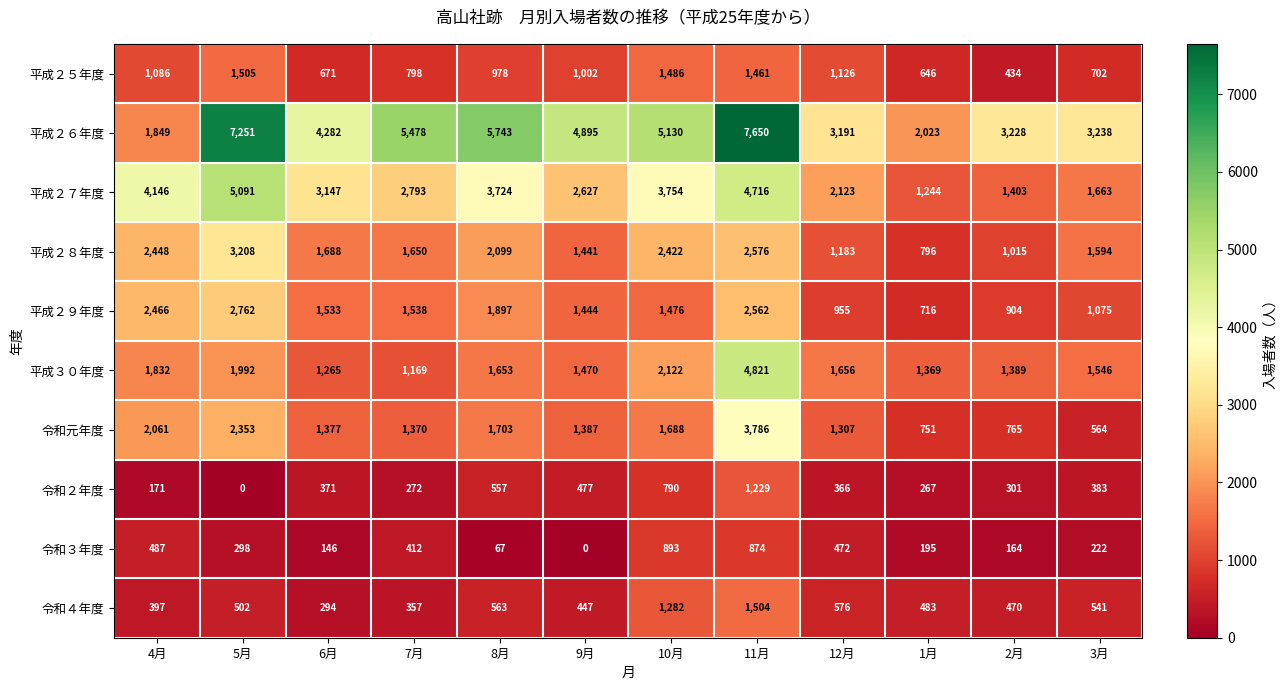

How many distinct data groups are displayed?

10